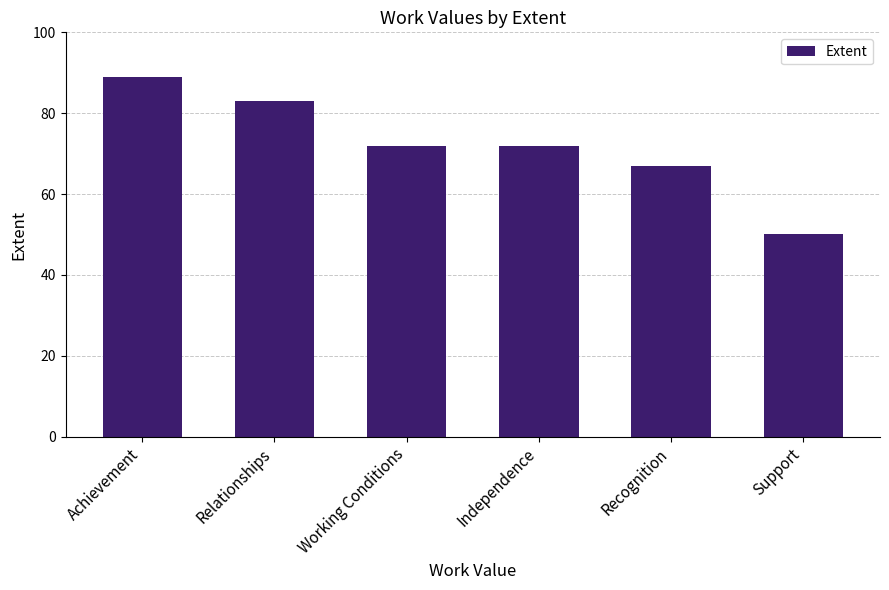

At which label does the data first exceed 72?

Achievement